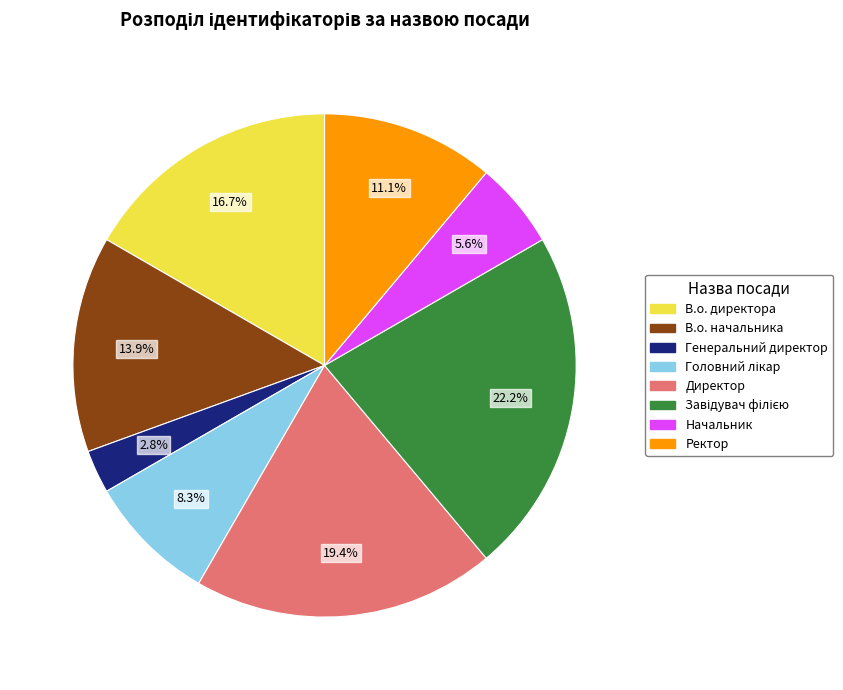

To the nearest percent, what portion does В.о. начальника represent?

14%